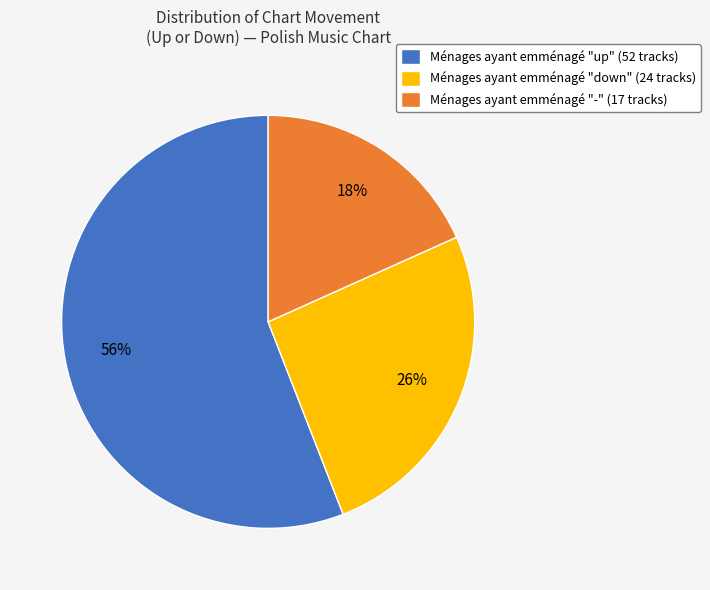

Rank the categories by value from highest to lowest.

Ménages ayant emménagé "up" (52 tracks), Ménages ayant emménagé "down" (24 tracks), Ménages ayant emménagé "-" (17 tracks)